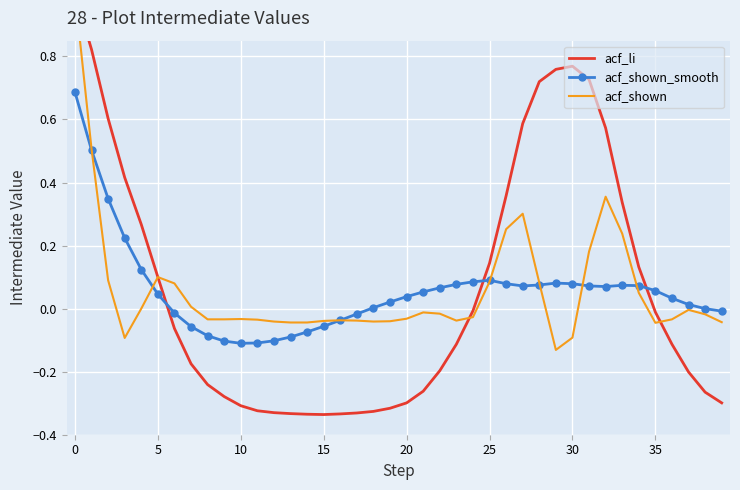

What are all the series names shown in the legend?

acf_li, acf_shown_smooth, acf_shown